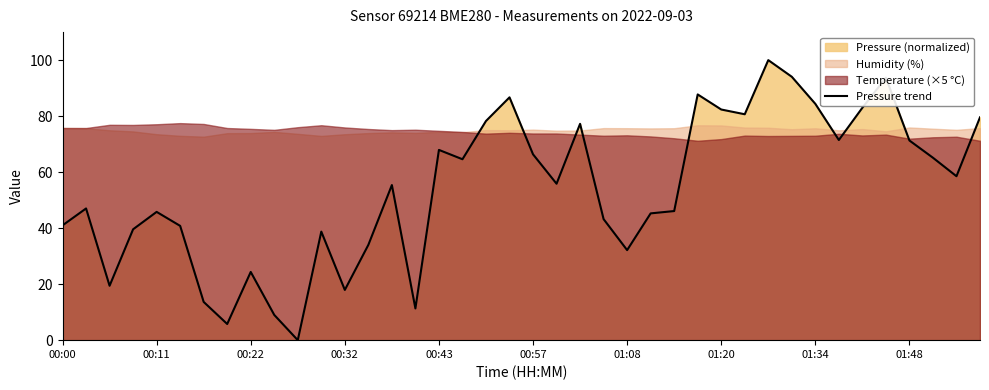

What position from the right is 00:00?

40